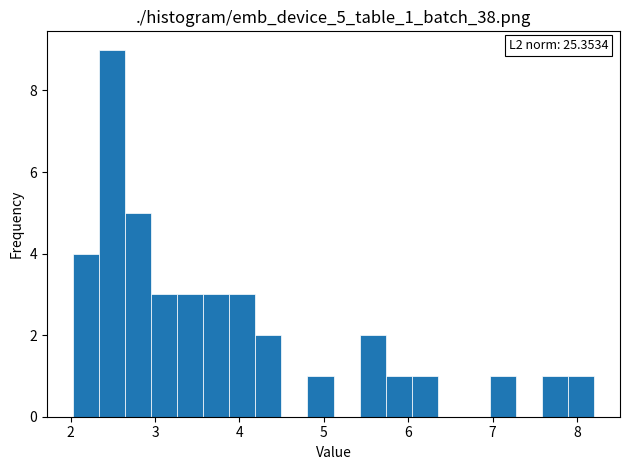

Read against the x-axis, roughly where is the centre of the tallest bar?

2.5